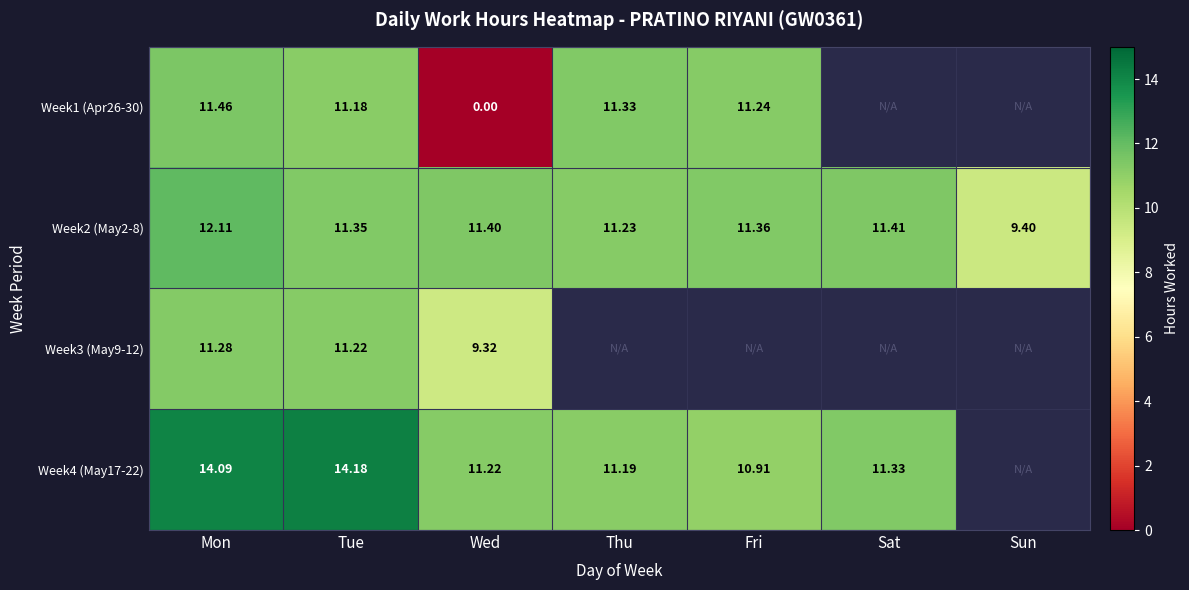

Is the value of Week2 (May2-8) at Fri greater than the value of Week1 (Apr26-30) at Thu?

Yes